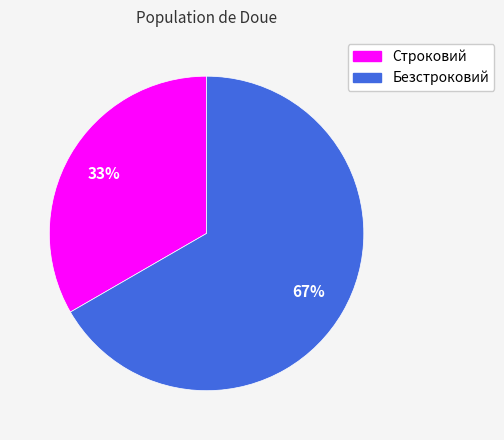

To the nearest percent, what is the combined percentage of Строковий and Безстроковий?

100%